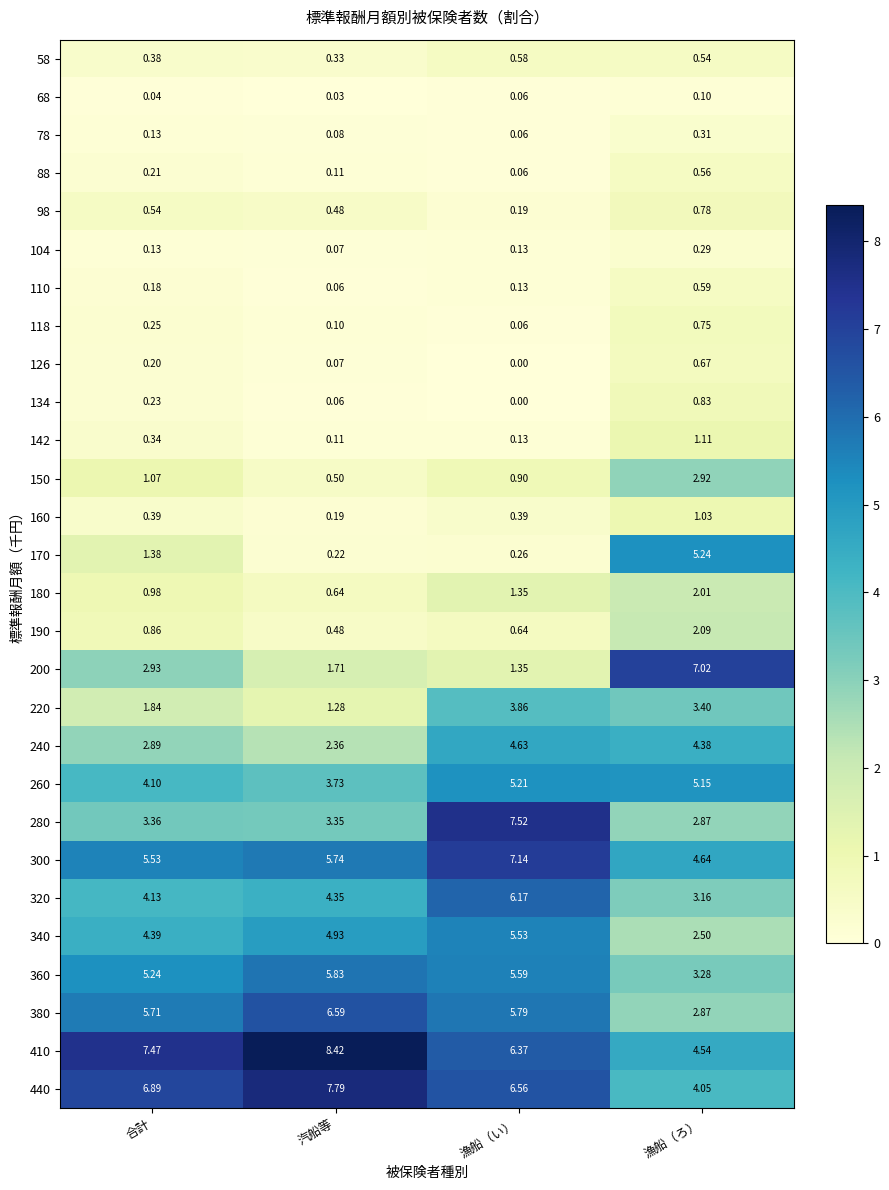

At which category is the sum across all series the highest?

漁船（い）